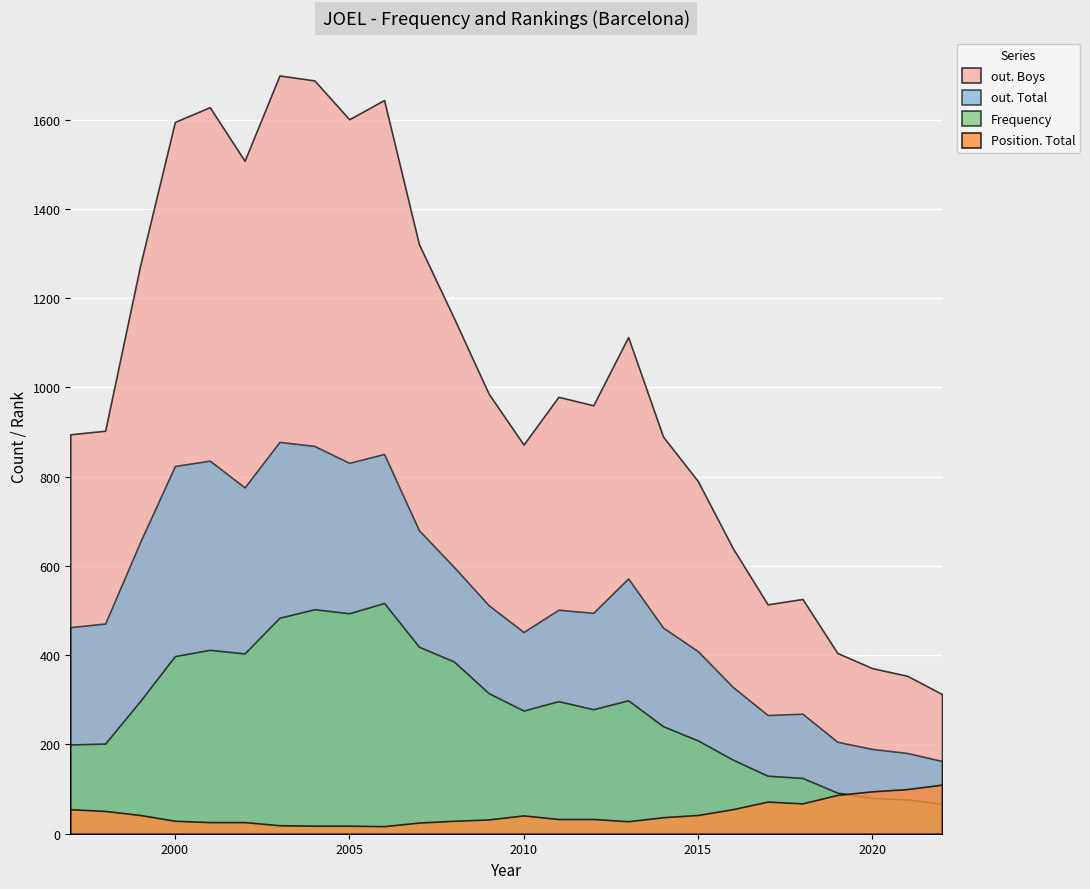

At how many categories does at least one series exceed 775?

19